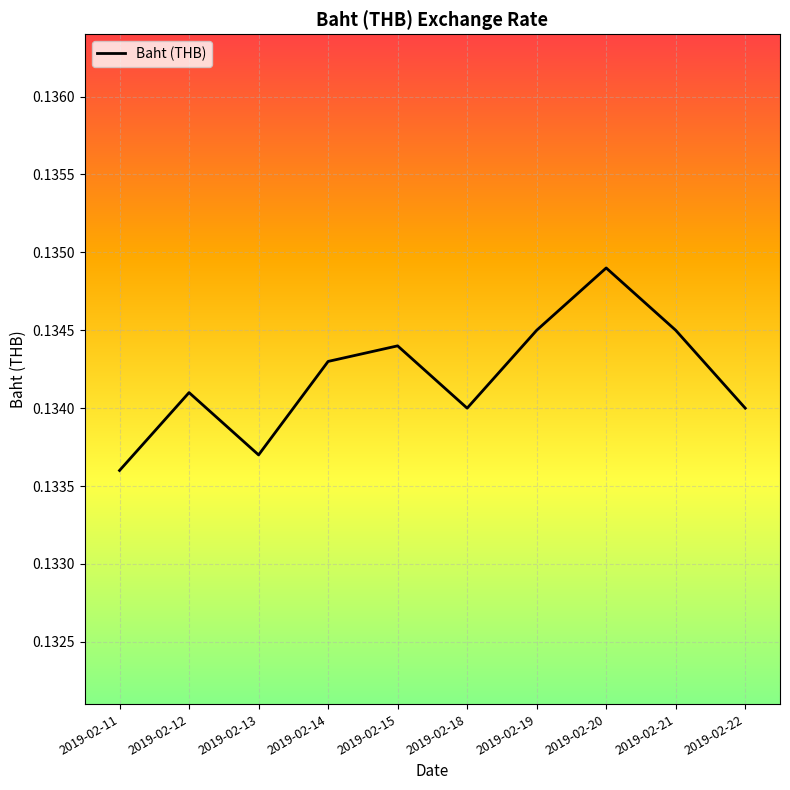

Which label corresponds to the smallest value in the chart?

2019-02-11